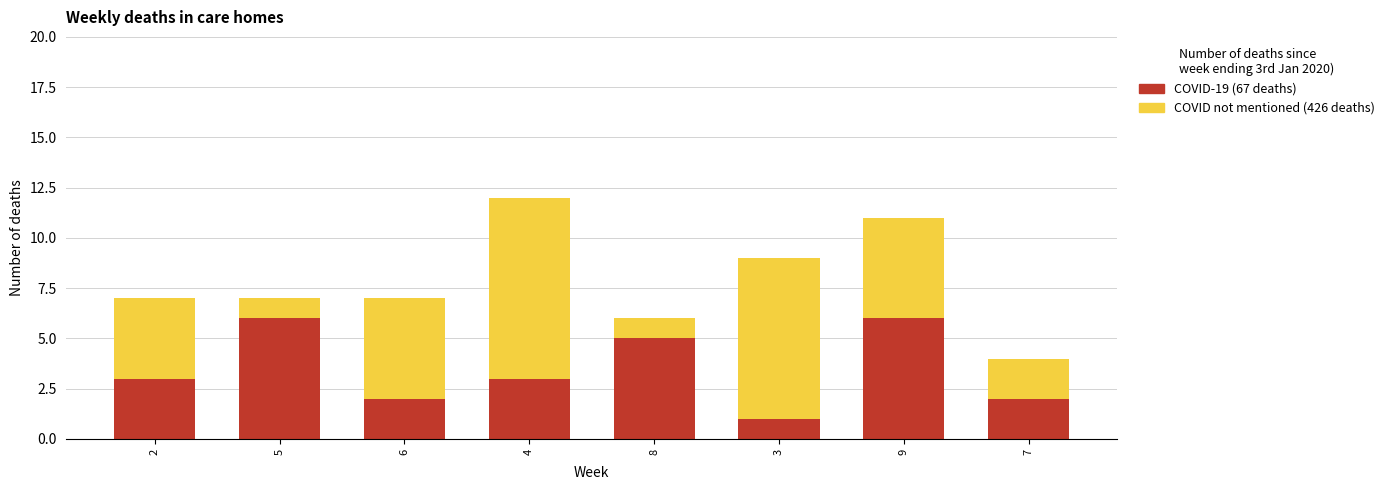

What is the highest value of the COVID-19 (67 deaths) series?

6